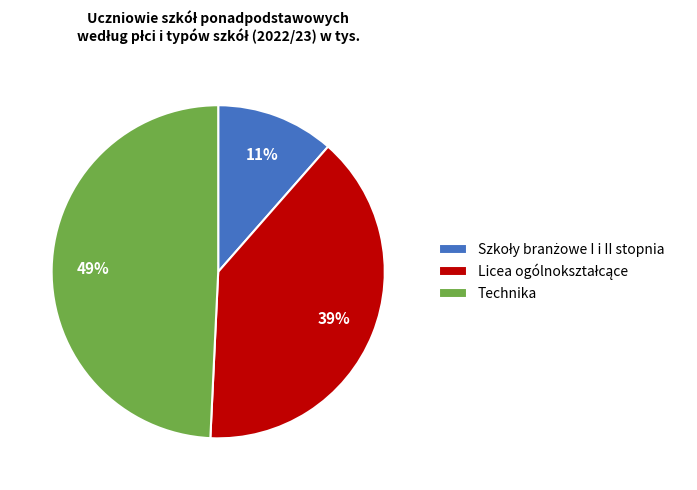

Does any single category account for the majority?

No